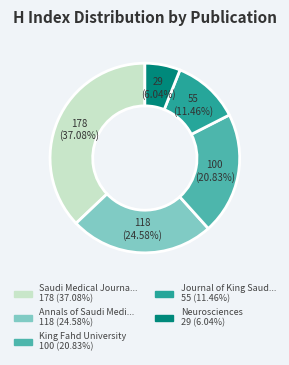

Does any single category account for the majority?

No